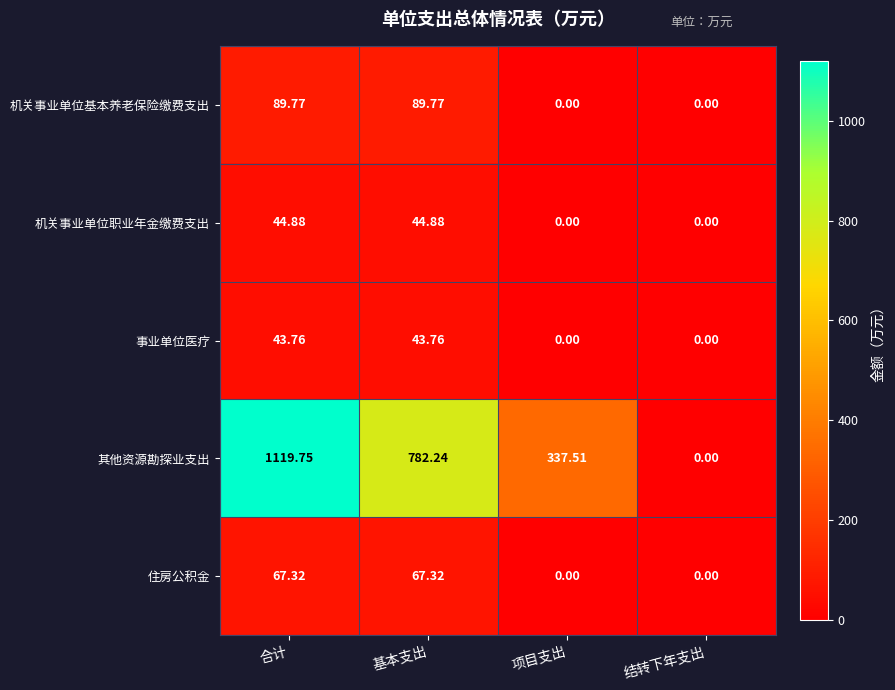

At which category is the sum across all series the highest?

合计